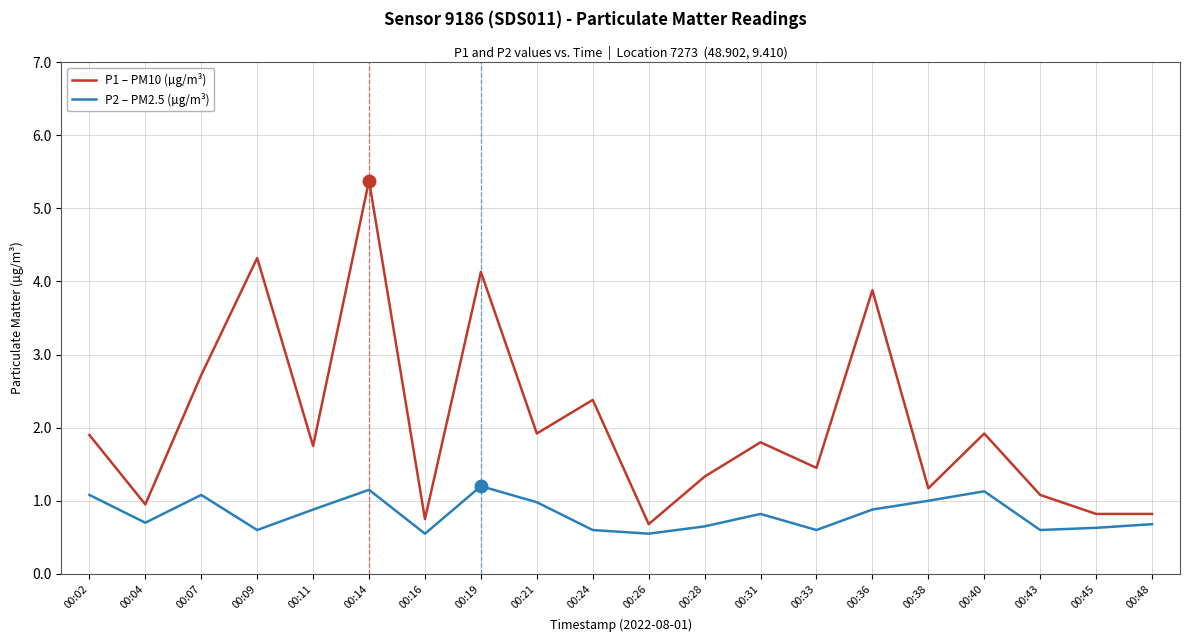

At which category does P1 – PM10 (µg/m³) reach its first local peak?

00:09